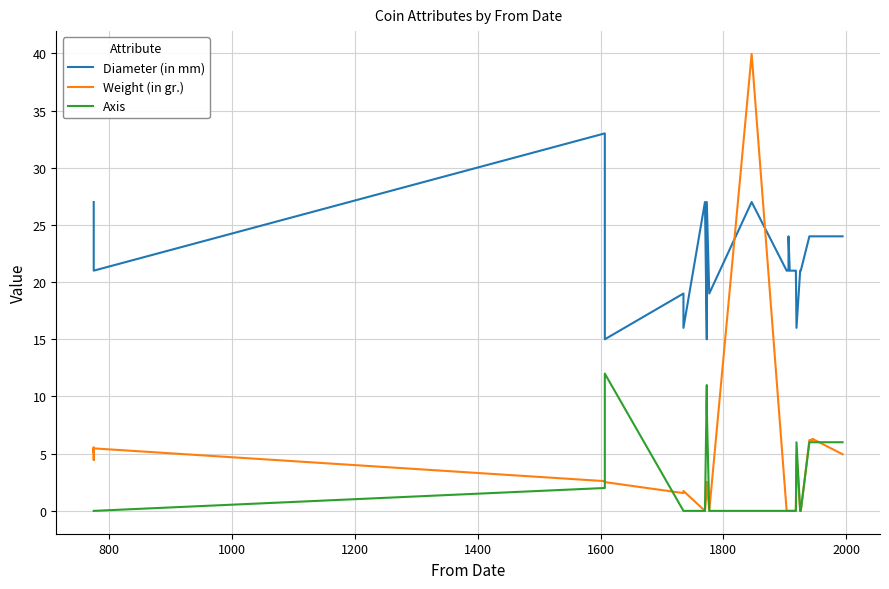

Rank the series by their maximum value, from lowest to highest.

Axis, Diameter (in mm), Weight (in gr.)